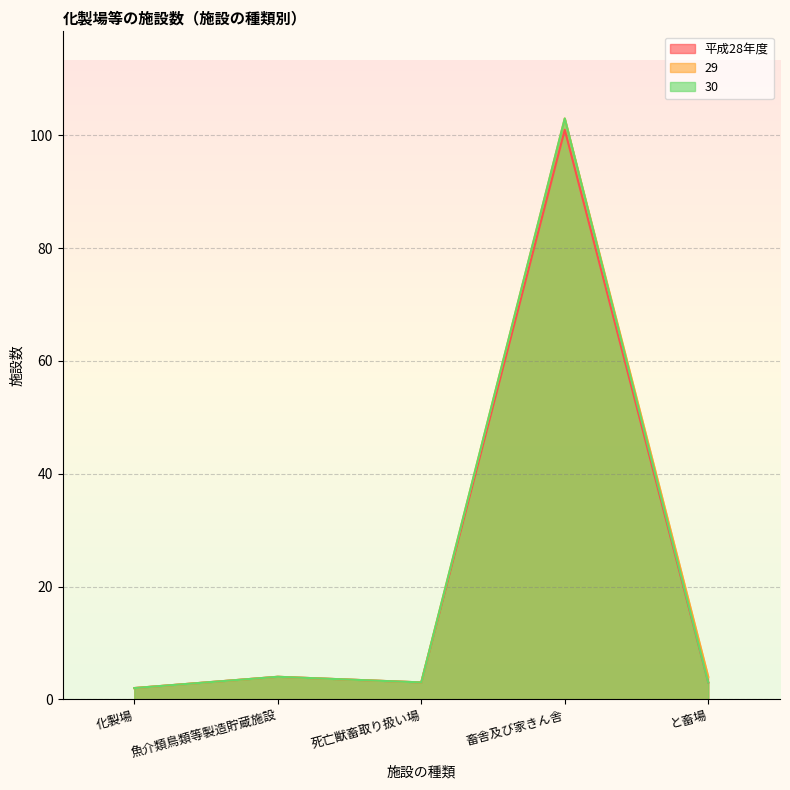

What is the difference between the 平成28年度 values at 化製場 and 死亡獣畜取り扱い場?

1